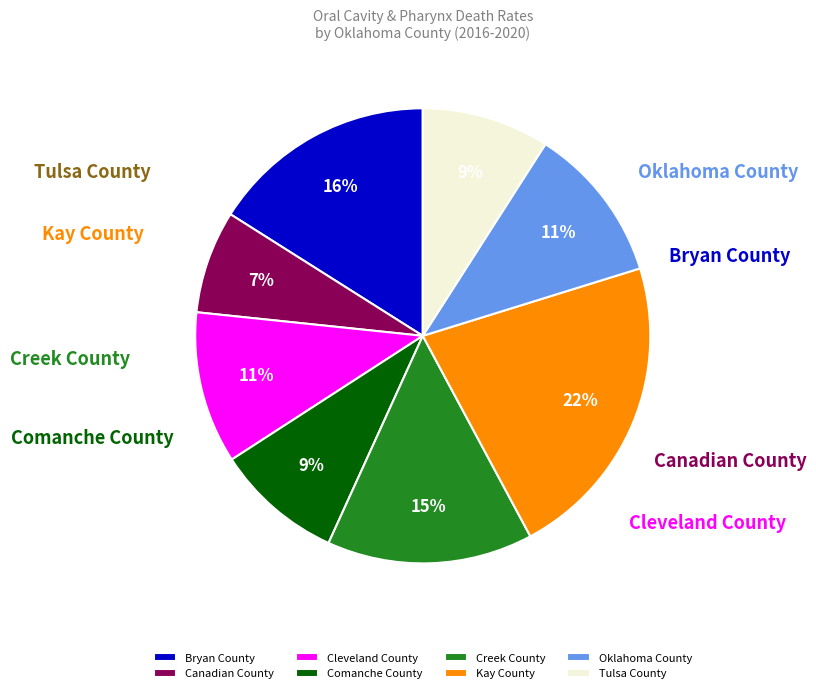

Do Oklahoma County and Canadian County together represent more than half of the pie?

No